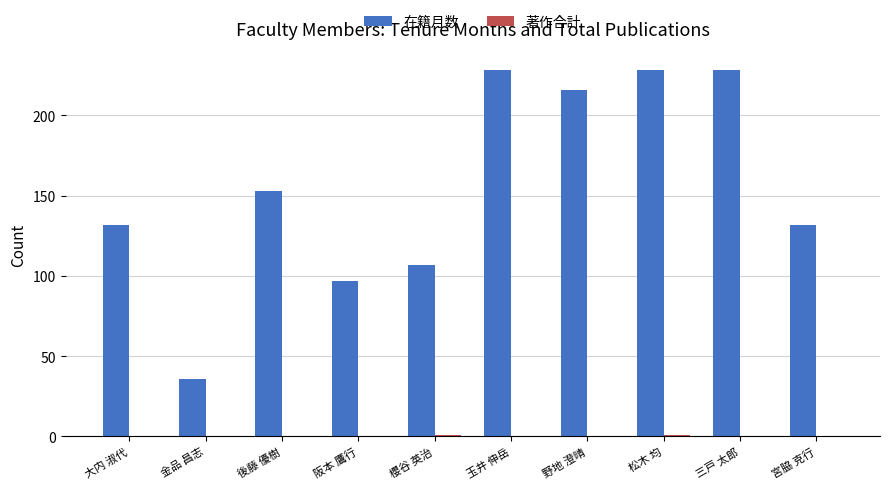

Which series has the largest total across all categories?

在籍月数